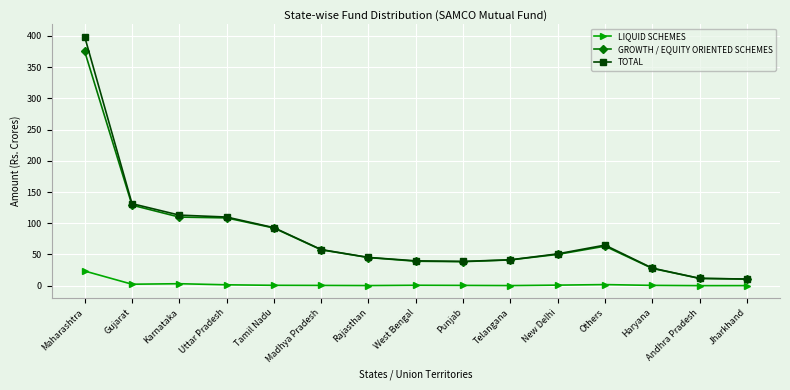

What is the average value of the TOTAL series?

82.3